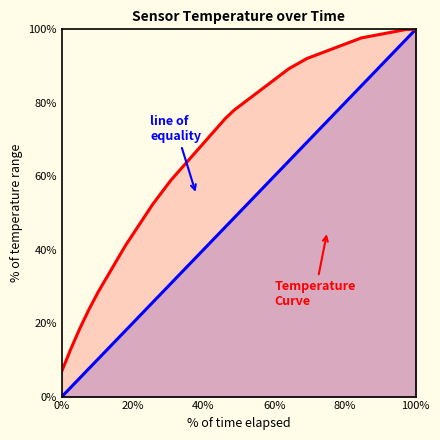

Which series has the largest range (max minus min)?

line of equality